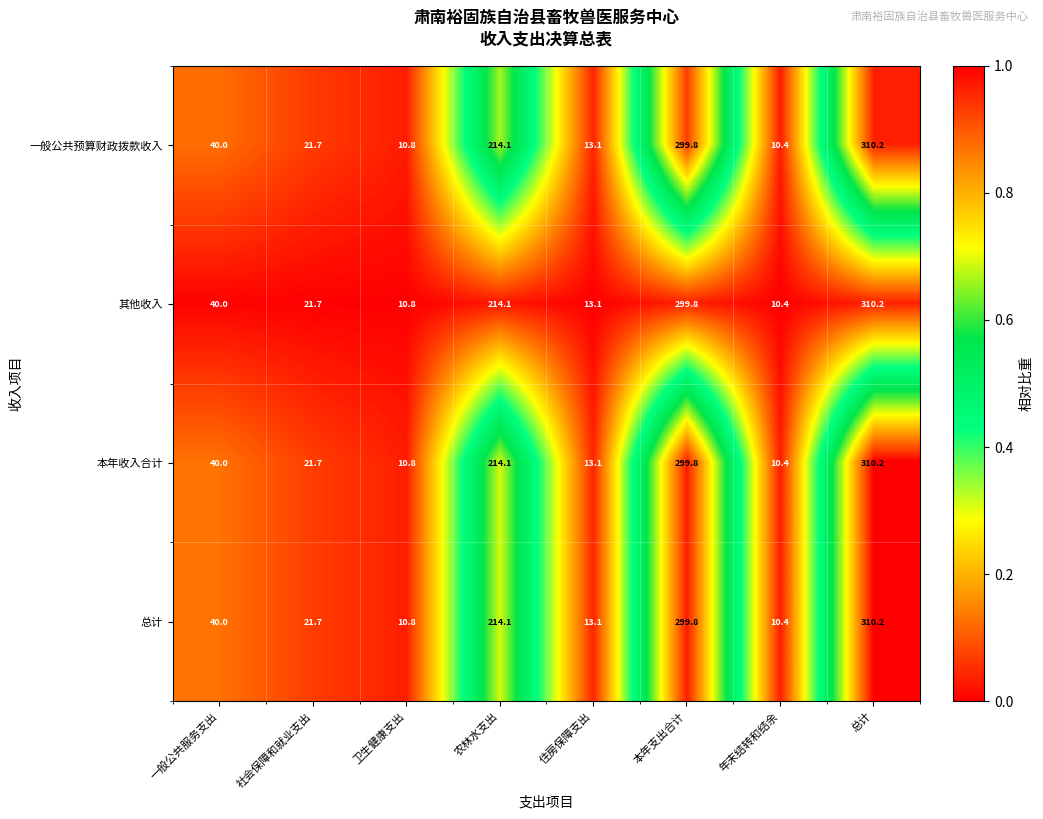

What is the lowest value of the 本年收入合计 series?

10.4